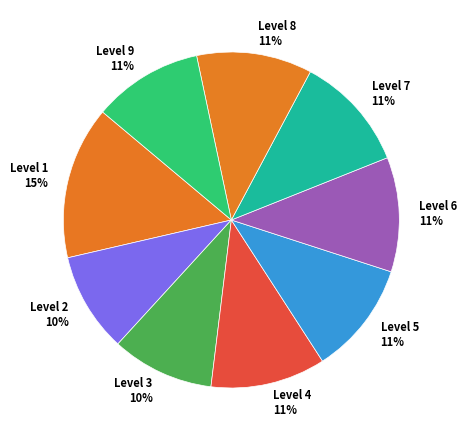

What is the largest slice in the pie chart?

Level 1